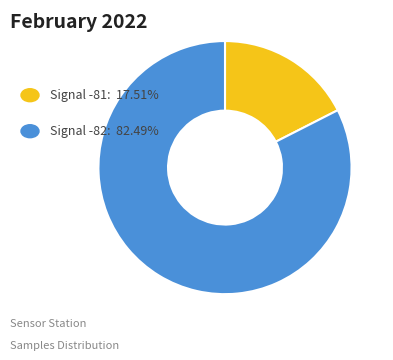

Is there a majority slice in this chart?

Yes